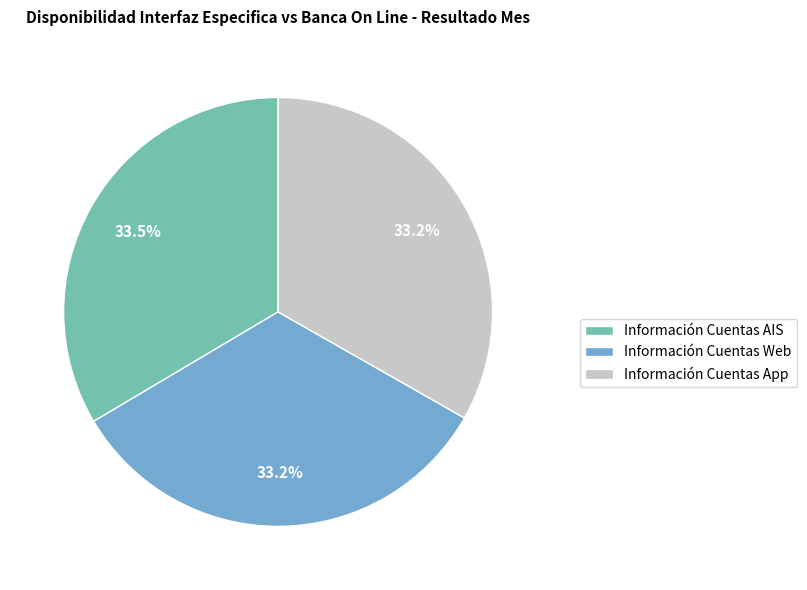

Approximately how many times larger is the value at Información Cuentas AIS compared to Información Cuentas App?

1.0